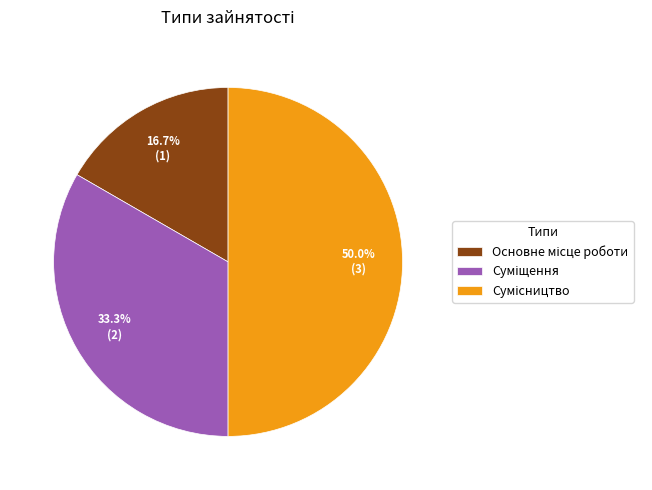

True or false: Суміщення accounts for 47% of the total.

False